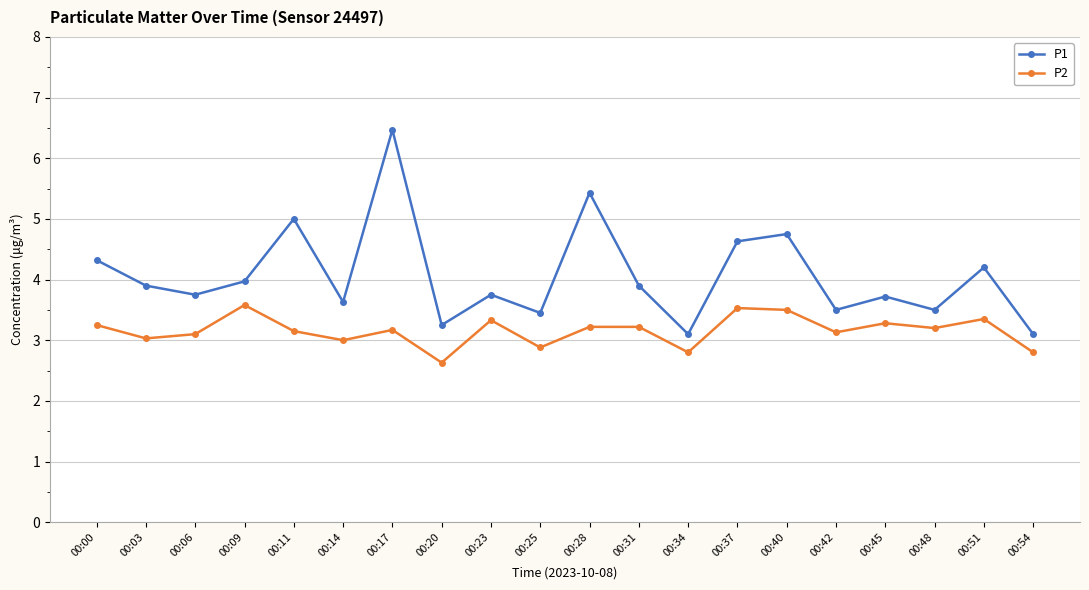

What is the difference between the maximum and minimum values in the P1 series?

3.4